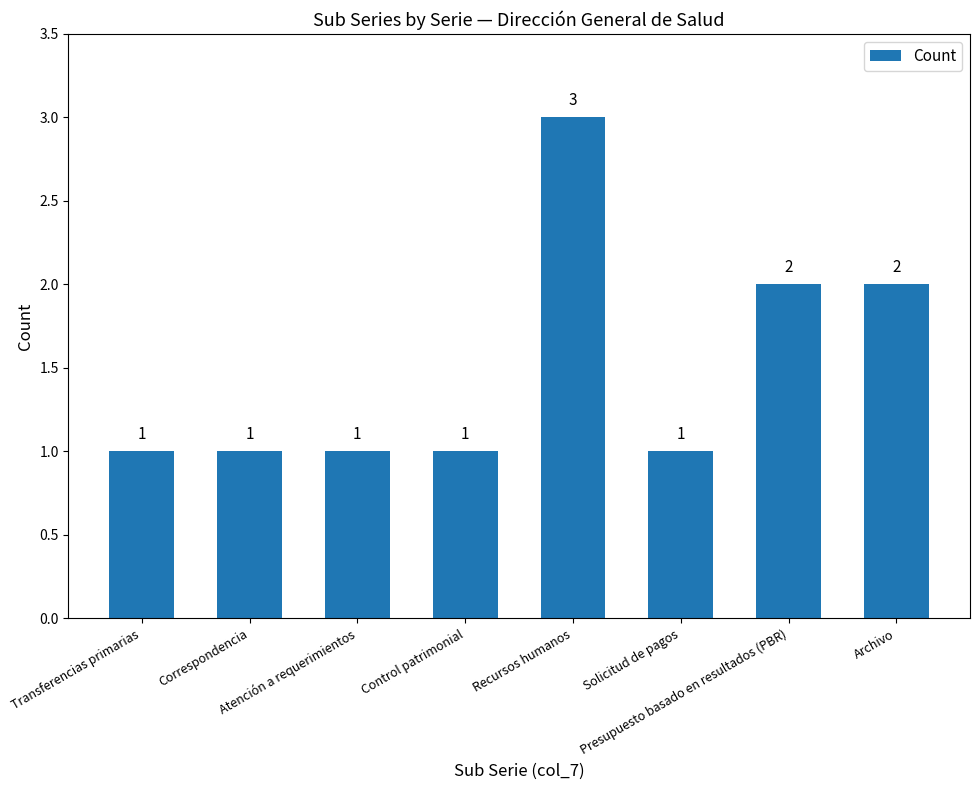

Does the chart contain stacked bars?

No